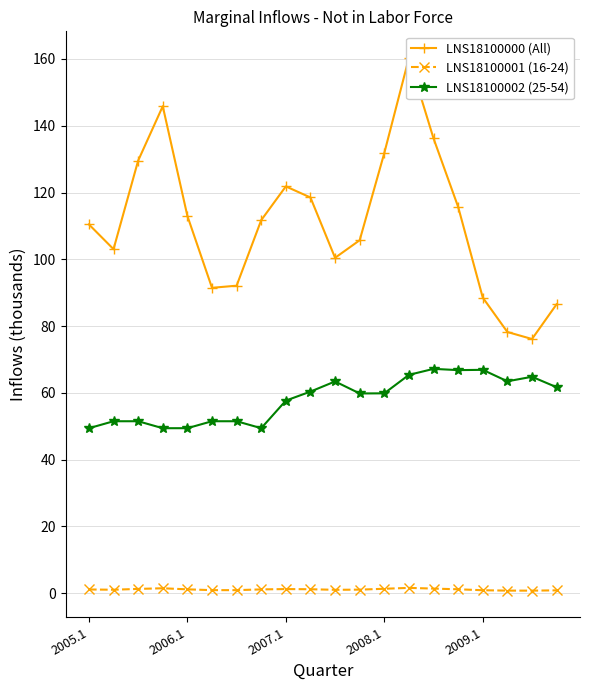

True or false: LNS18100002 (25-54) has more than 0 interior local peaks.

True